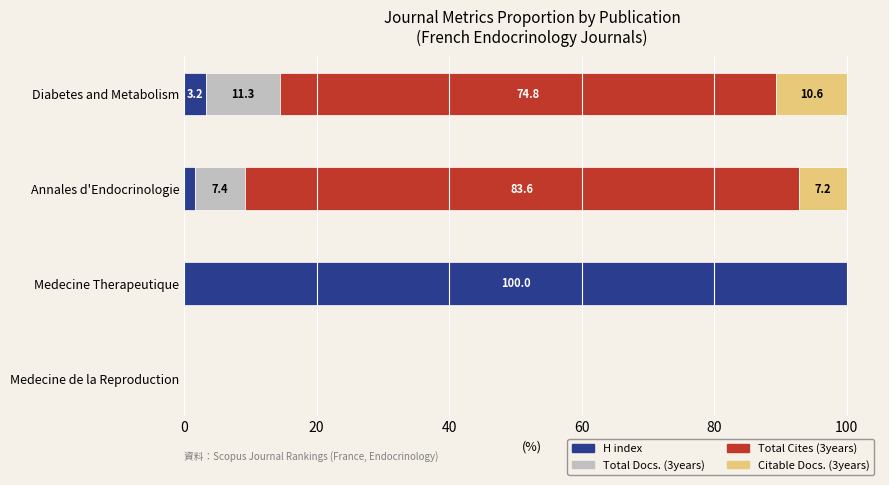

Which category has the highest value in the H index series?

Medecine Therapeutique